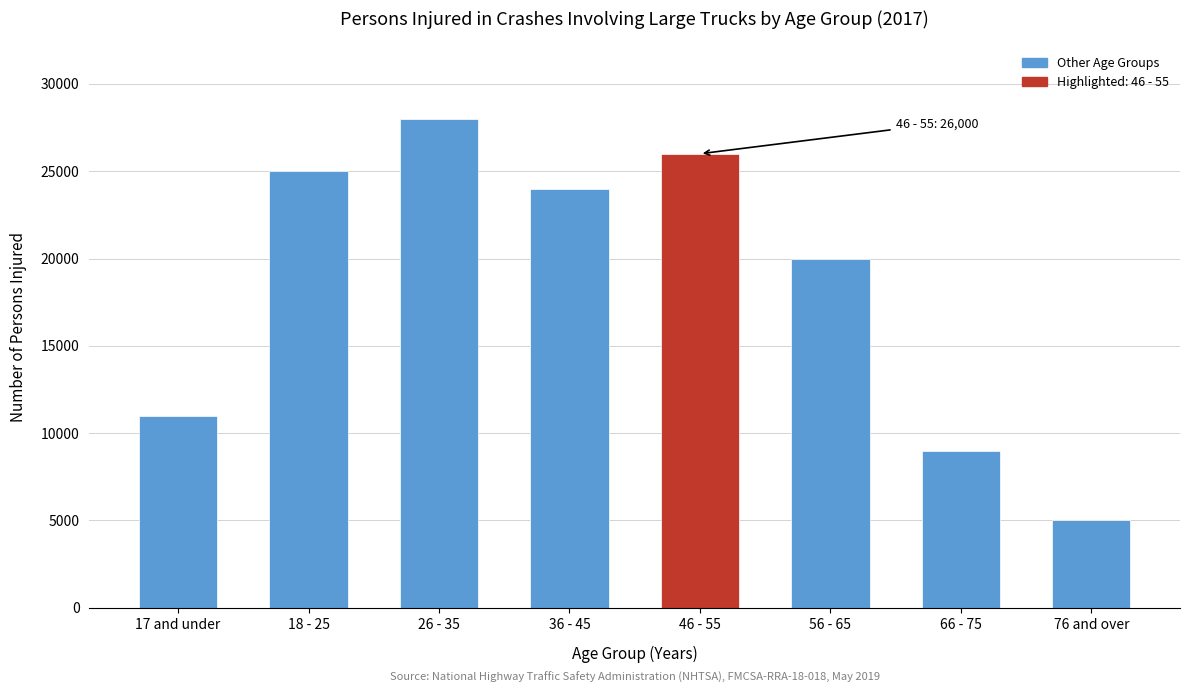

Reading left to right, what are all the values shown in this chart?

11000	25000	28000	24000	26000	20000	9000	5000